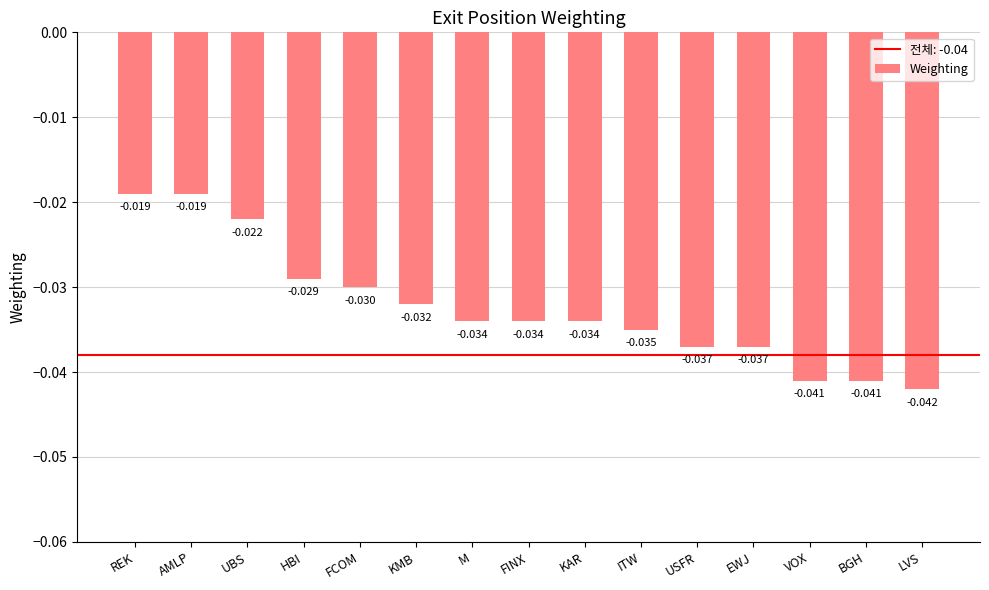

Which has a higher value, REK or ITW?

REK